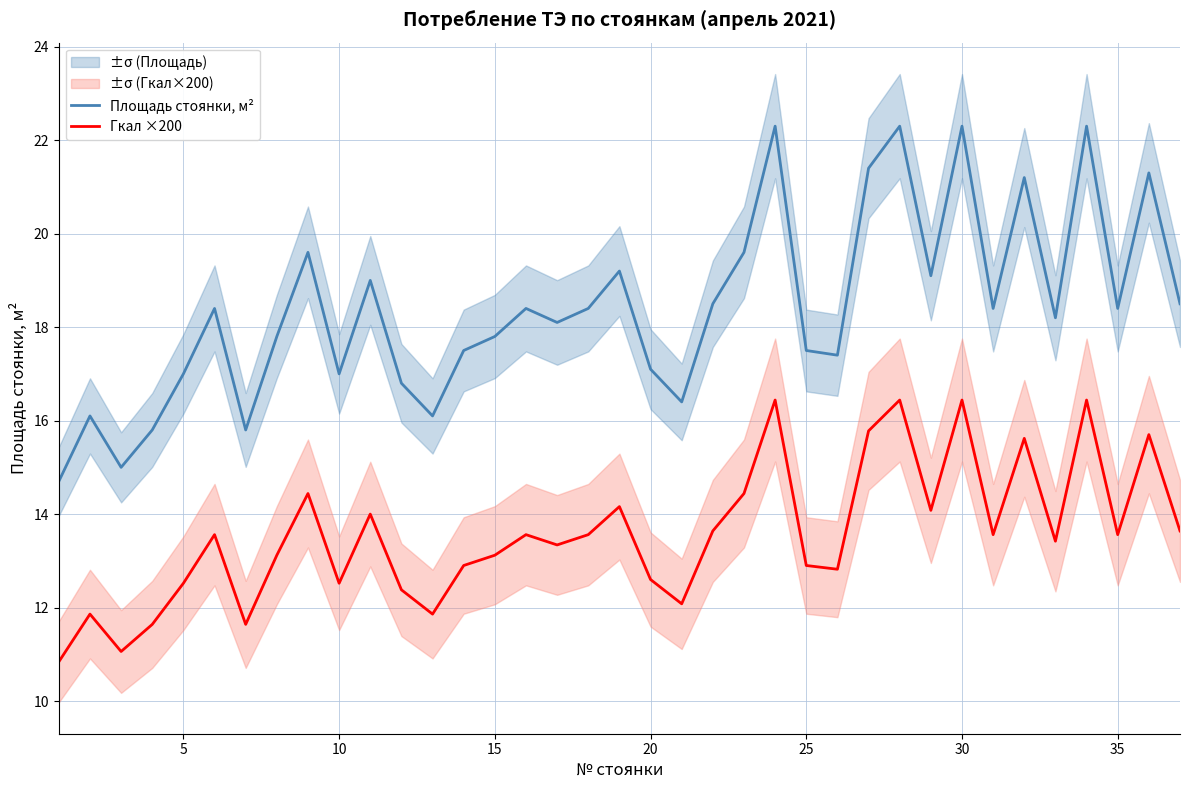

What is the maximum value for Площадь стоянки, м²?

22.3